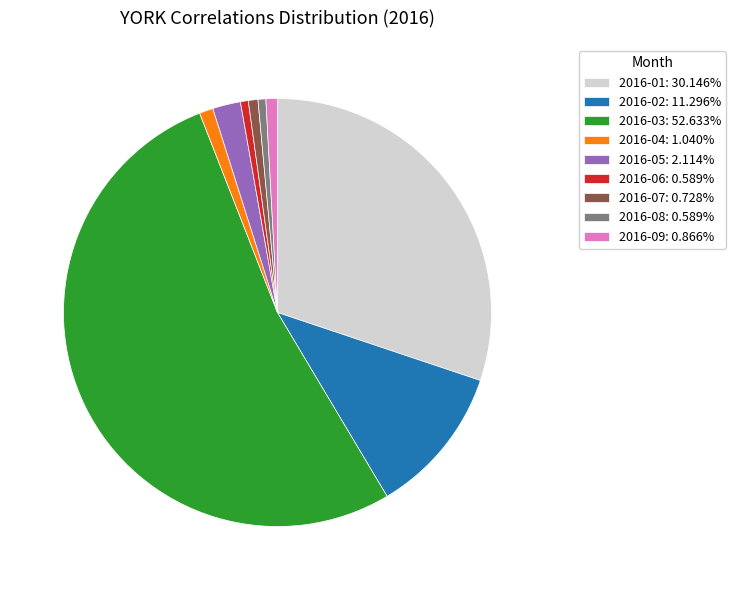

What is the ratio of the value at 2016-01: 30.146% to the value at 2016-03: 52.633%?

0.6